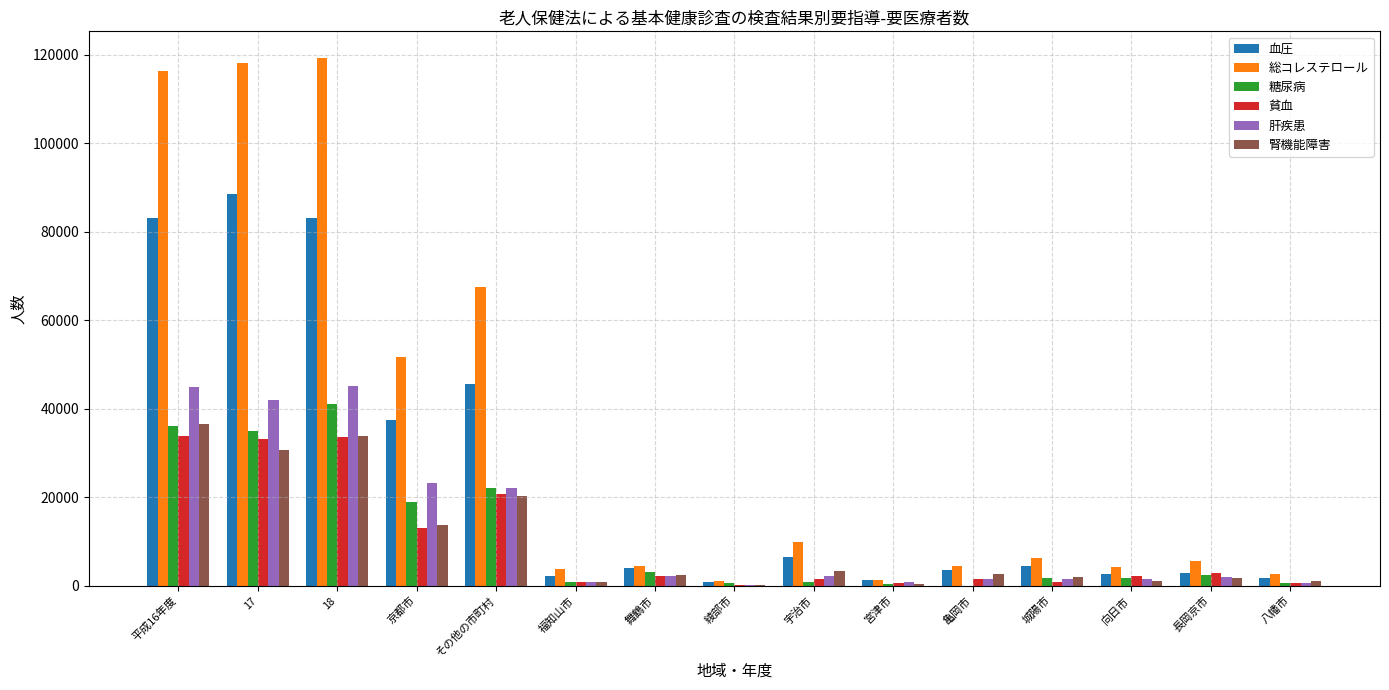

What is the sum of all 肝疾患 values?

190313